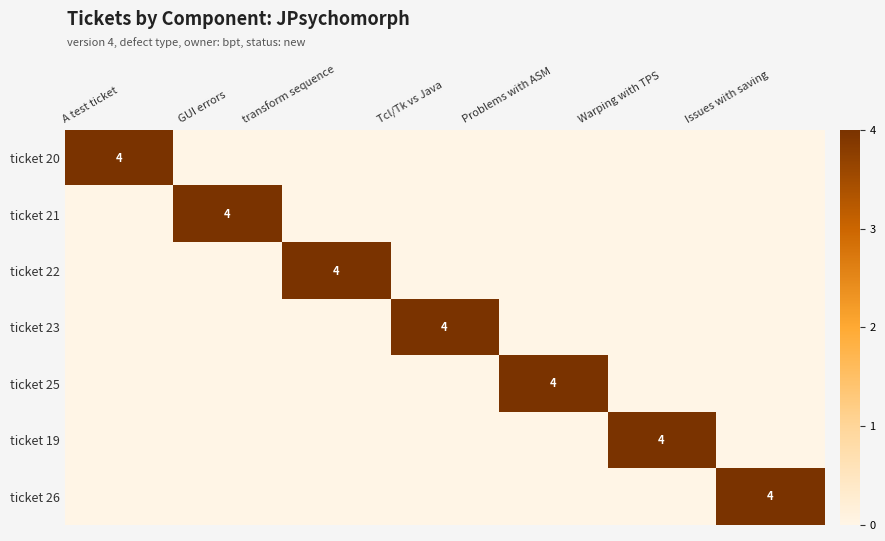

Between transform sequence and Problems with ASM, which is larger?

transform sequence